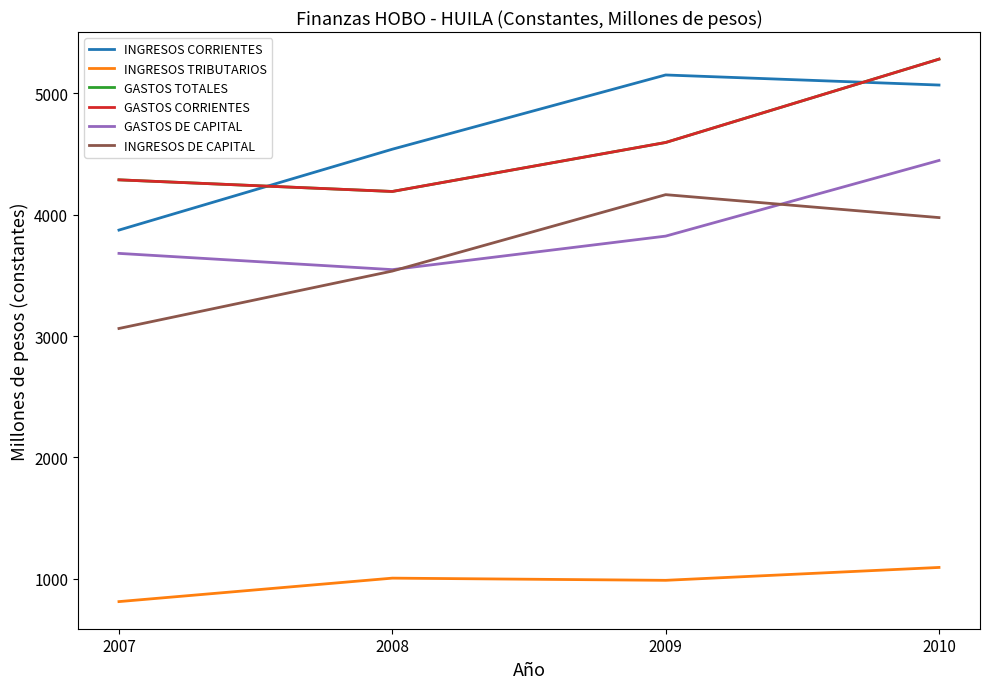

Which label corresponds to the largest value in the chart?

2010